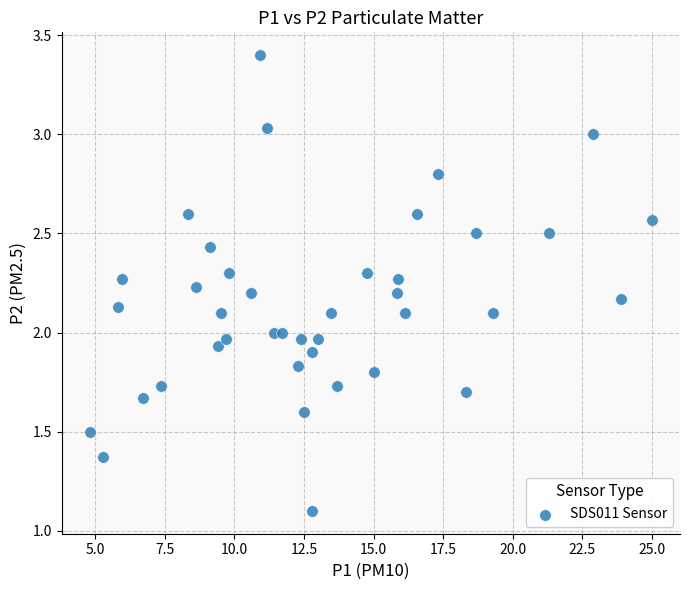

What is the range of X values (max minus min)?

20.2